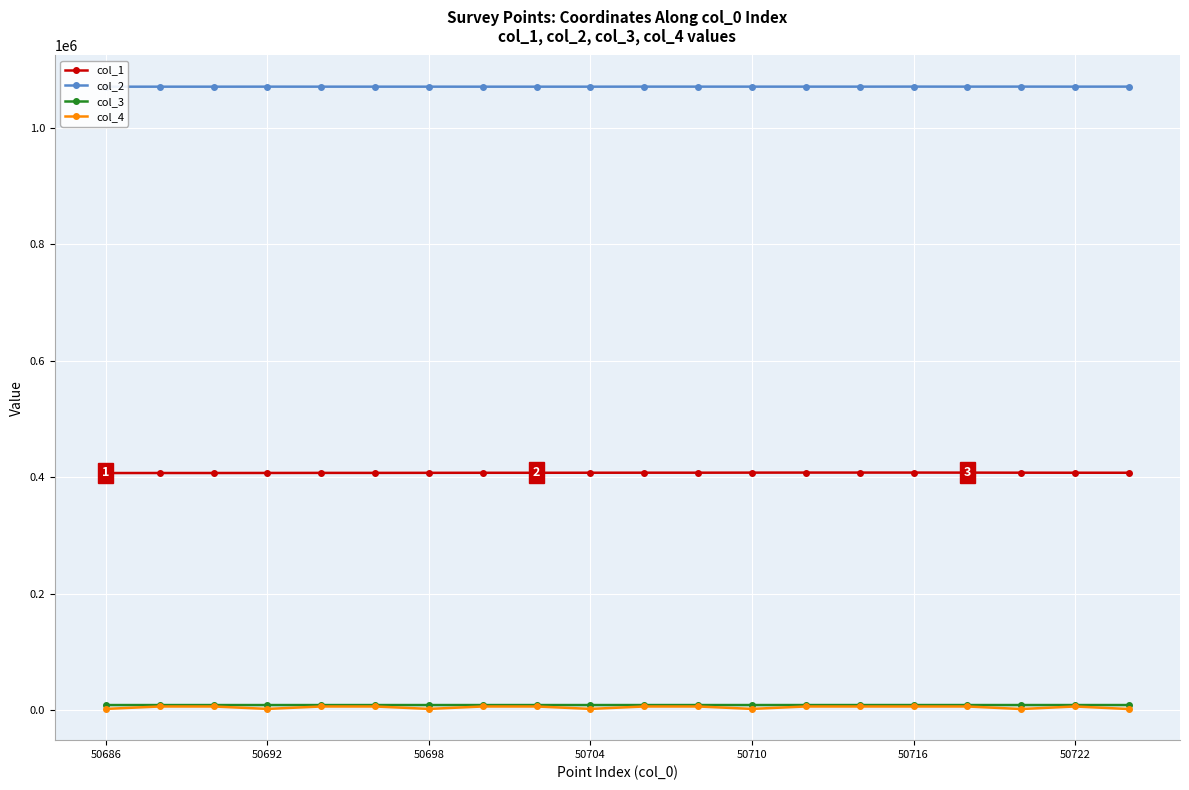

What is the difference between the maximum and second lowest values in the col_2 series?

127.6